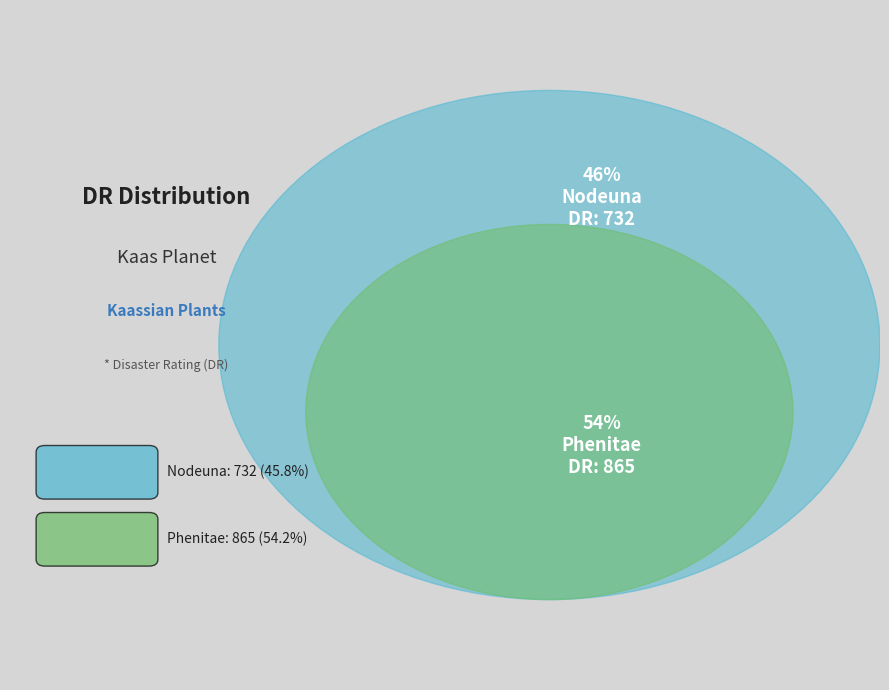

What percentage is the Nodeuna slice, to the nearest percent?

46%